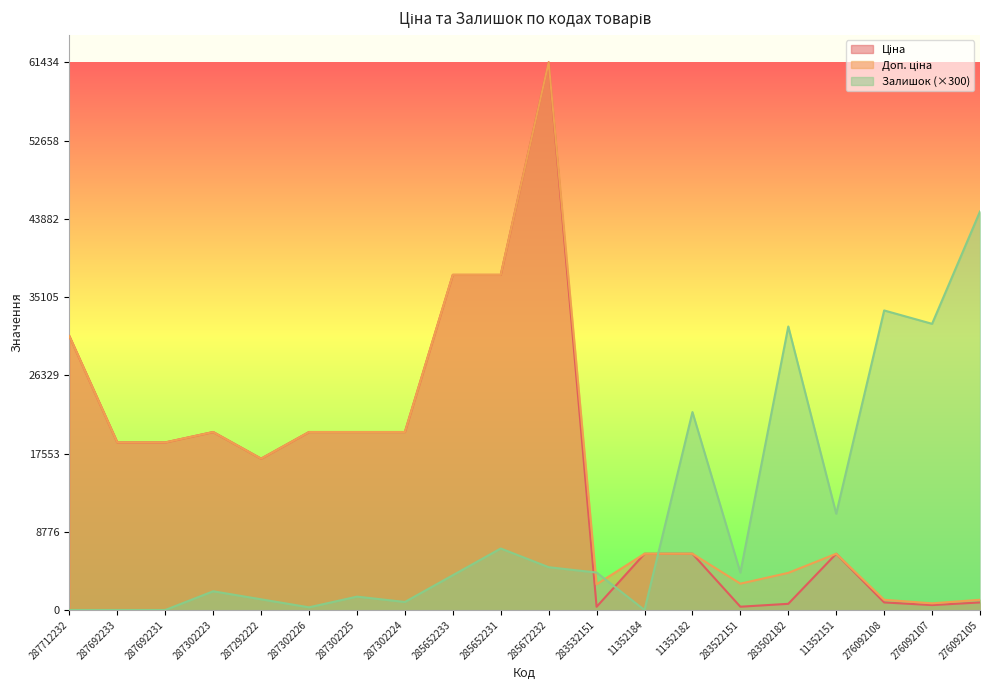

In Доп. ціна, how many points are lower than both neighbors (excluding endpoints)?

4